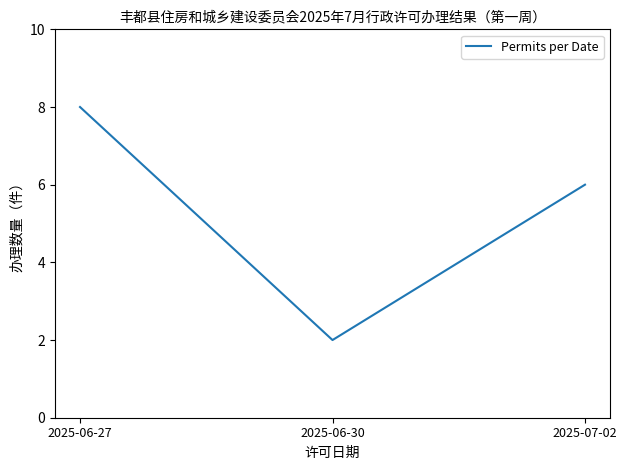

What is the approximate value at 2025-06-30?

2